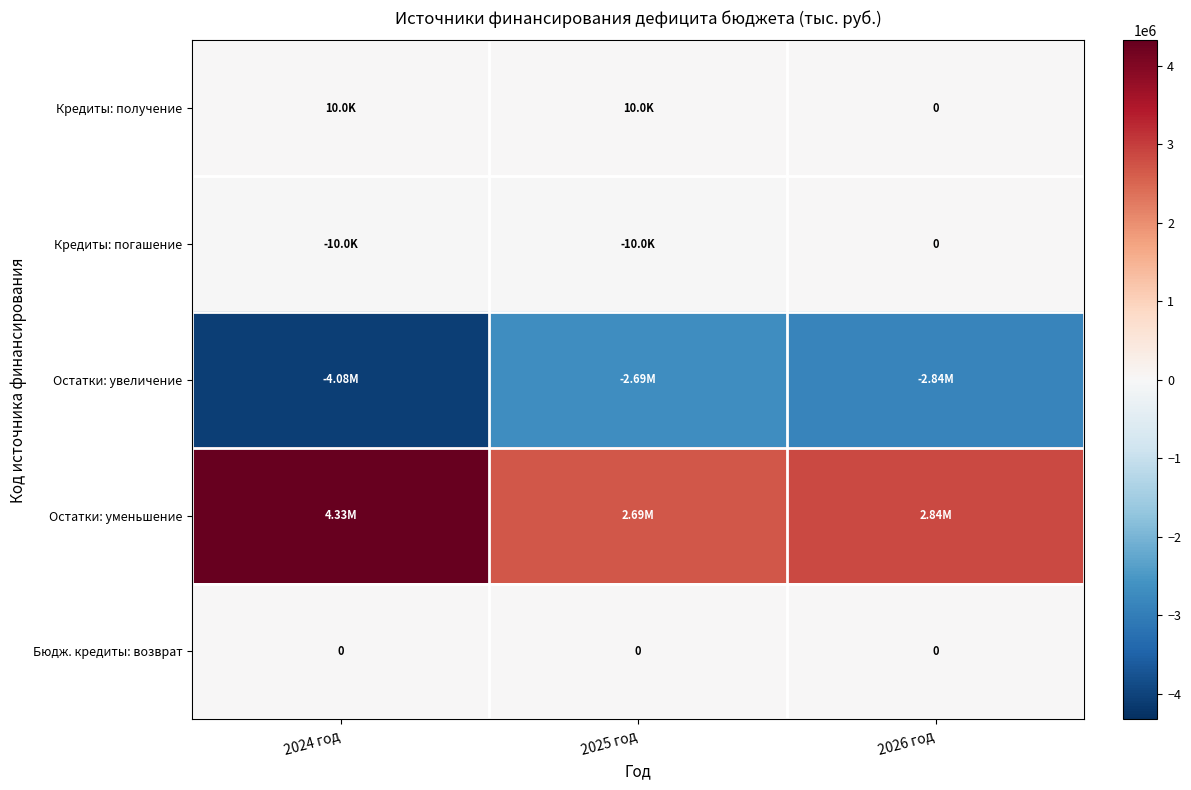

At which category is the sum across all series the highest?

2024 год